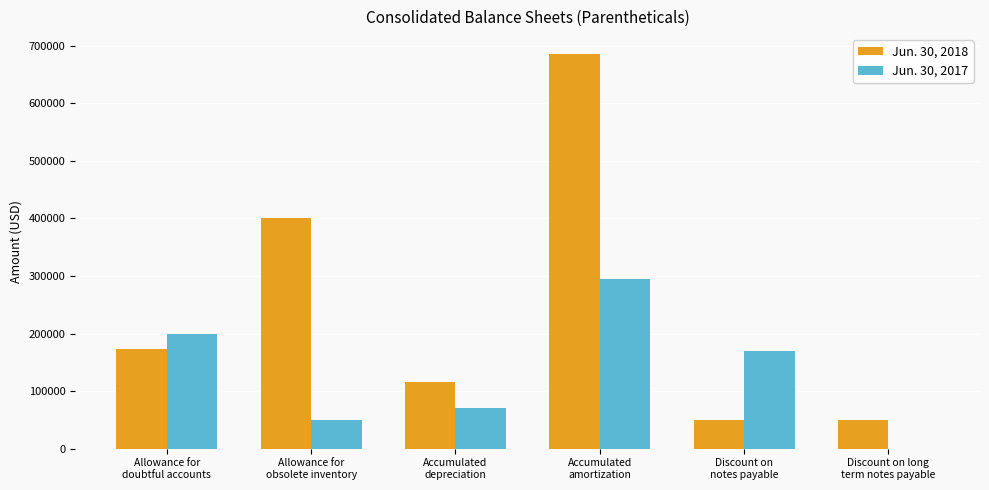

Which series has the largest total across all categories?

Jun. 30, 2018